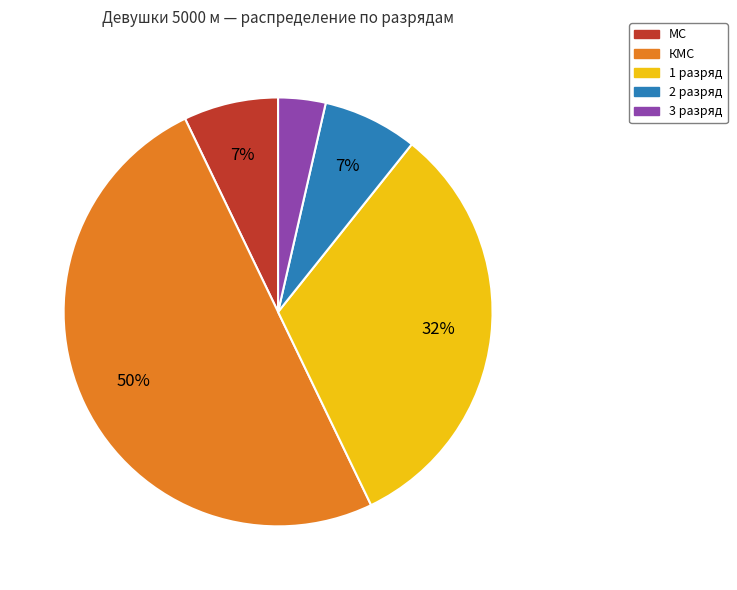

Does 3 разряд account for over 50% of the chart?

No